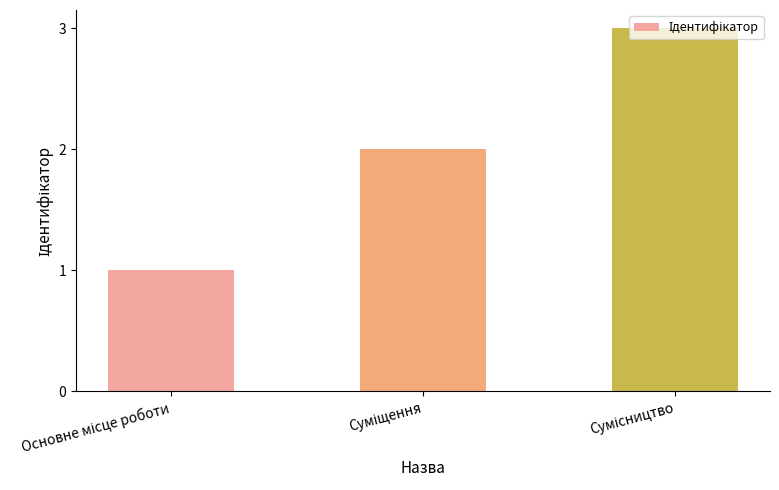

How many series are shown in this chart?

1